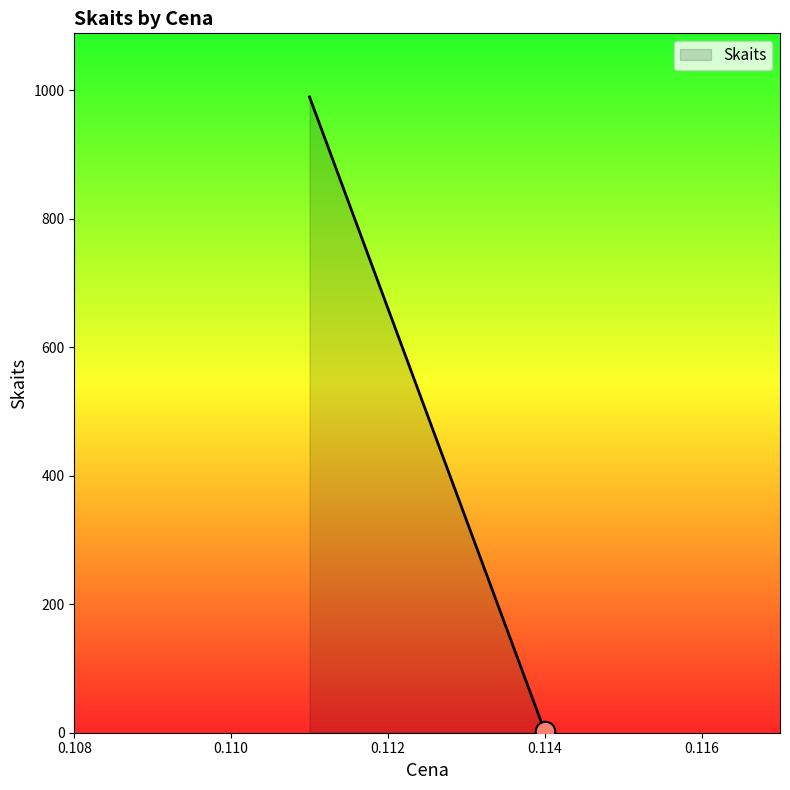

What is the maximum value shown in the chart?

990